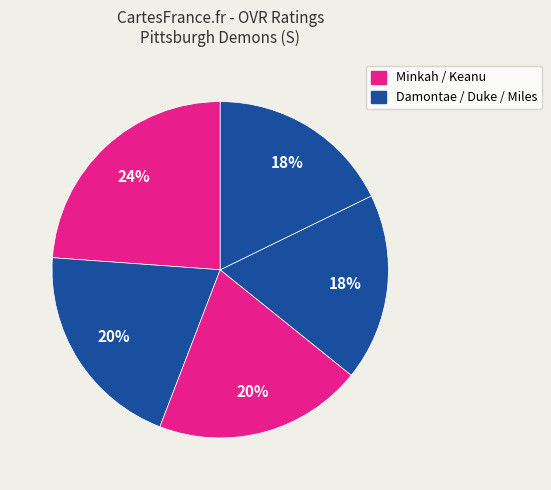

Count the number of slices in the pie.

5